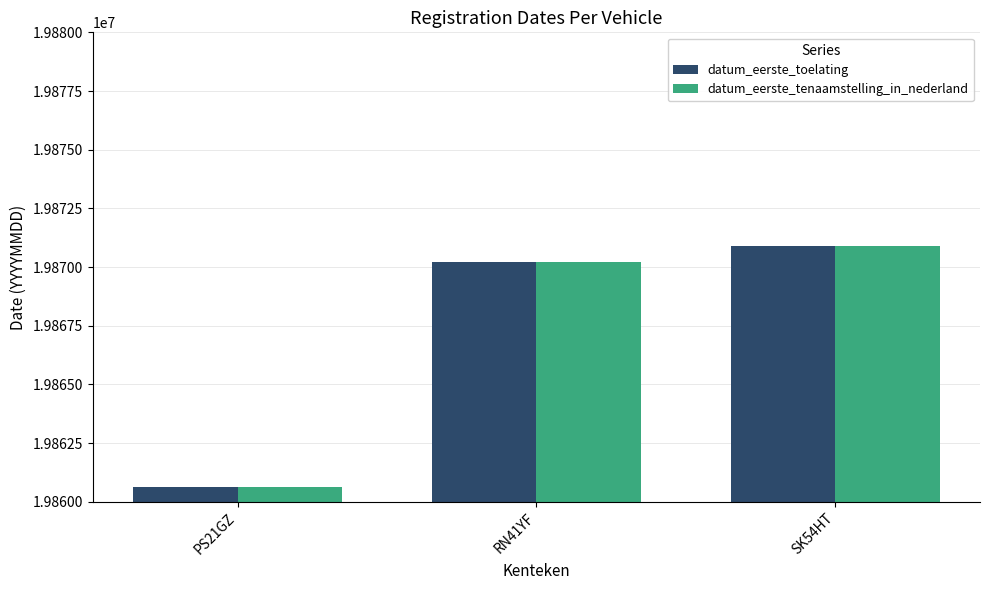

At which category does the chart reach its peak across all series?

SK54HT